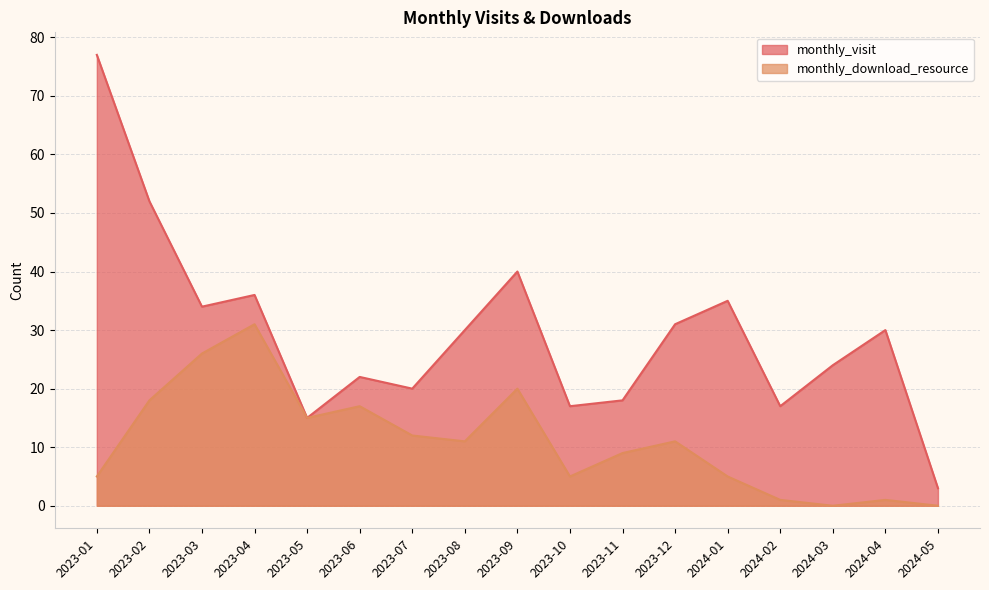

What is the sum of the monthly_download_resource values at 2023-12 and 2023-02?

29